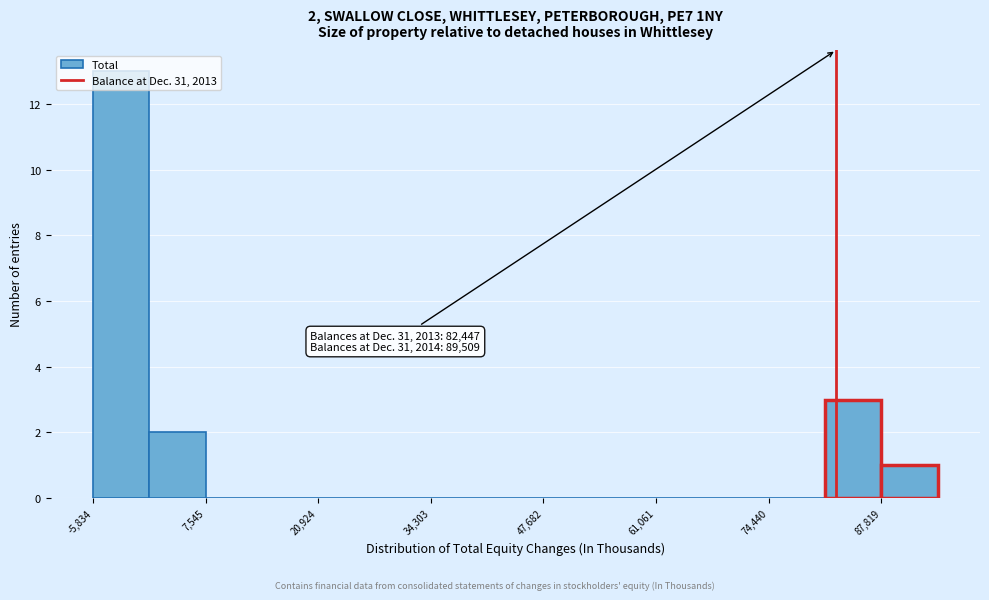

Around what value on the x-axis is the tallest bar? Give the approximate position of its centre, as read against the axis.

-2000